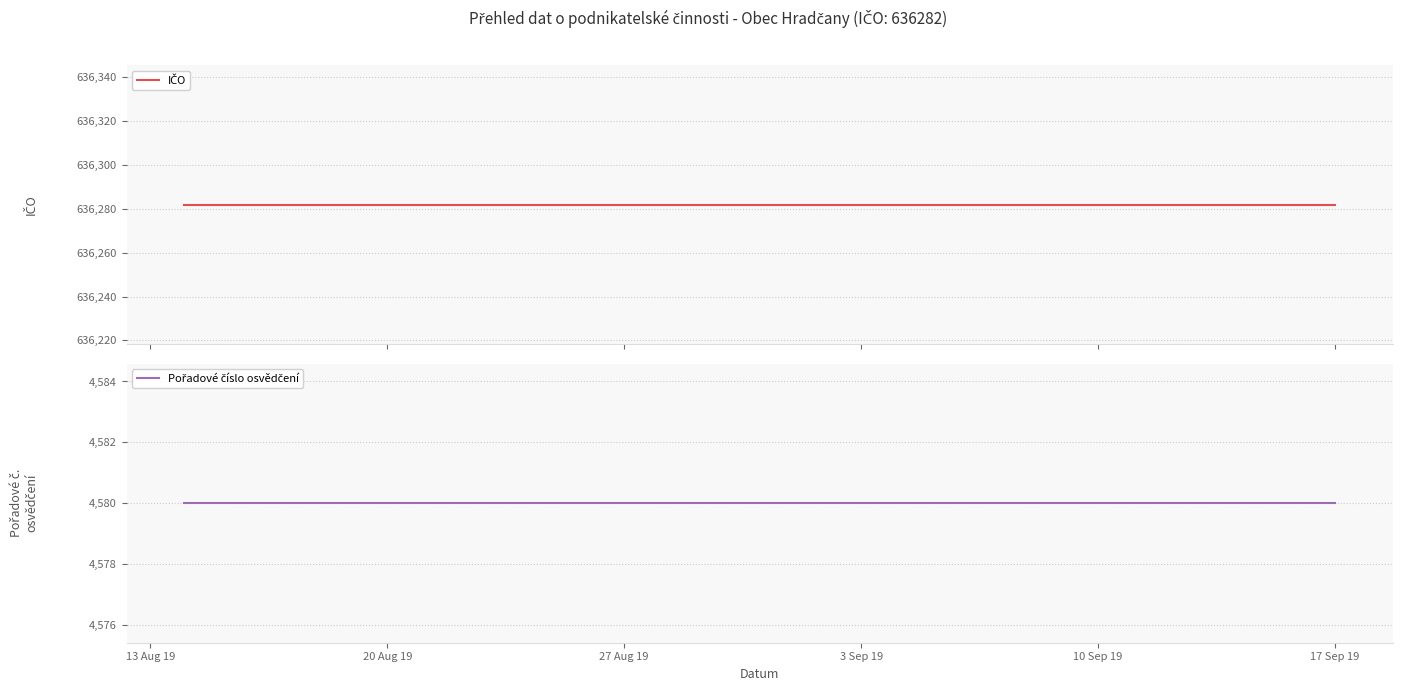

Rank the series at 3 Sep 19 from lowest to highest value.

Pořadové číslo osvědčení, IČO